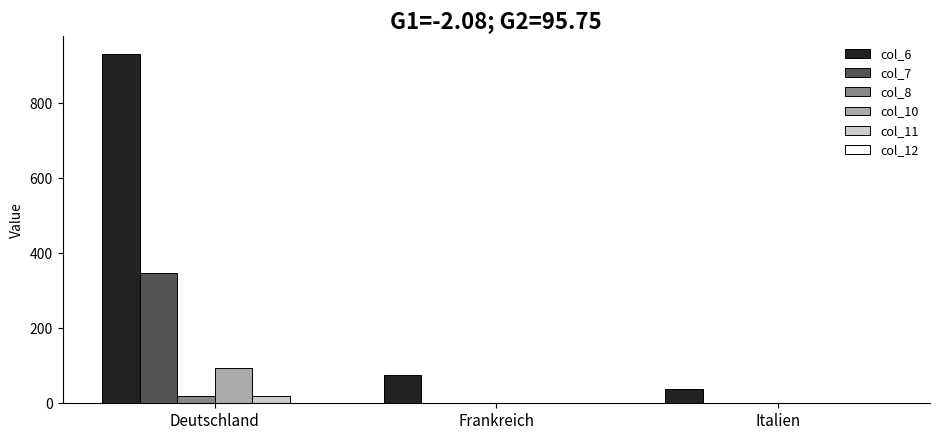

How many categories are shown in the chart?

3